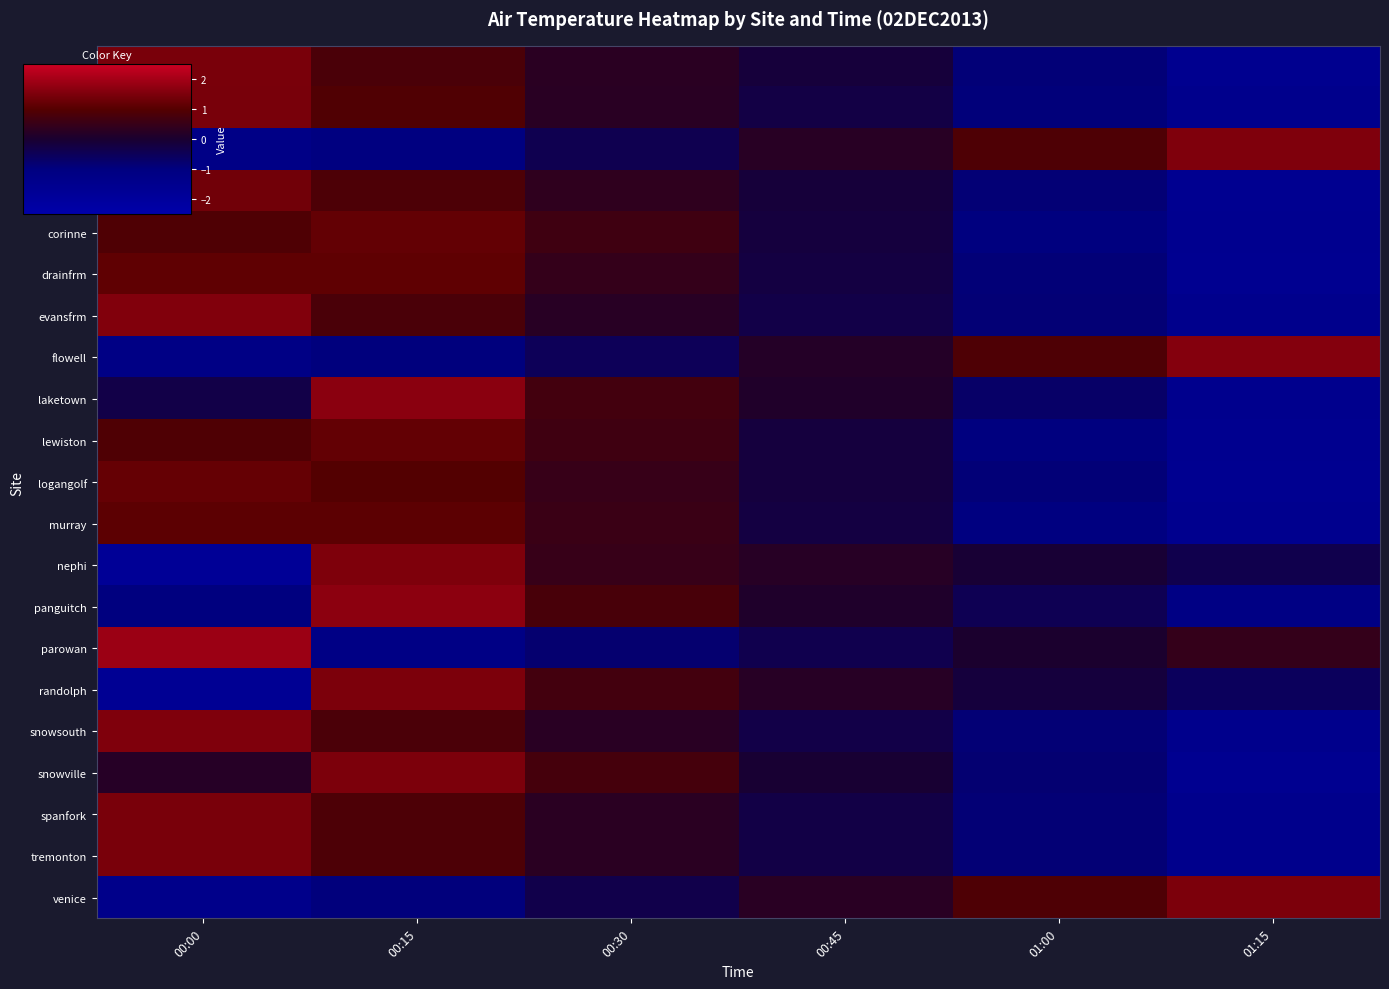

What is the total value across all series at 01:00?

-10.4